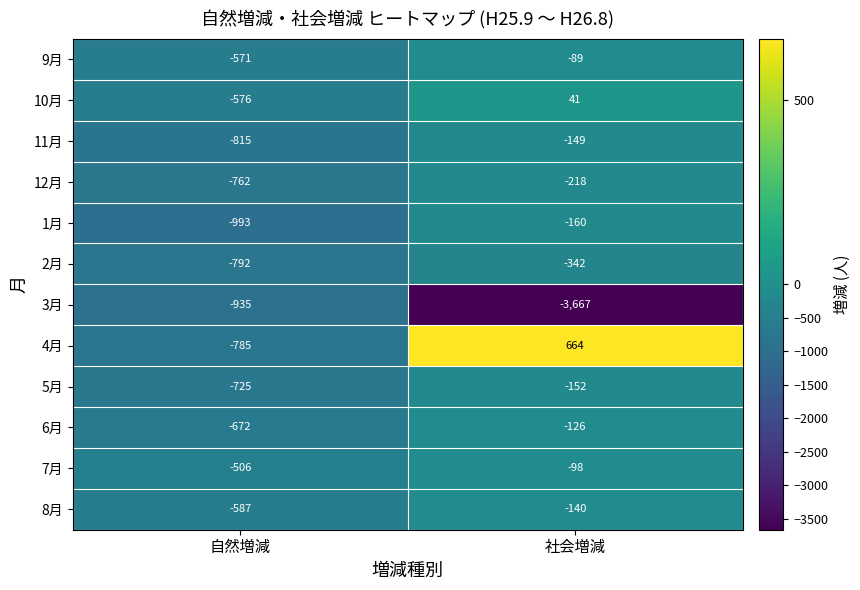

What is the difference between the highest and lowest values at 自然増減?

487